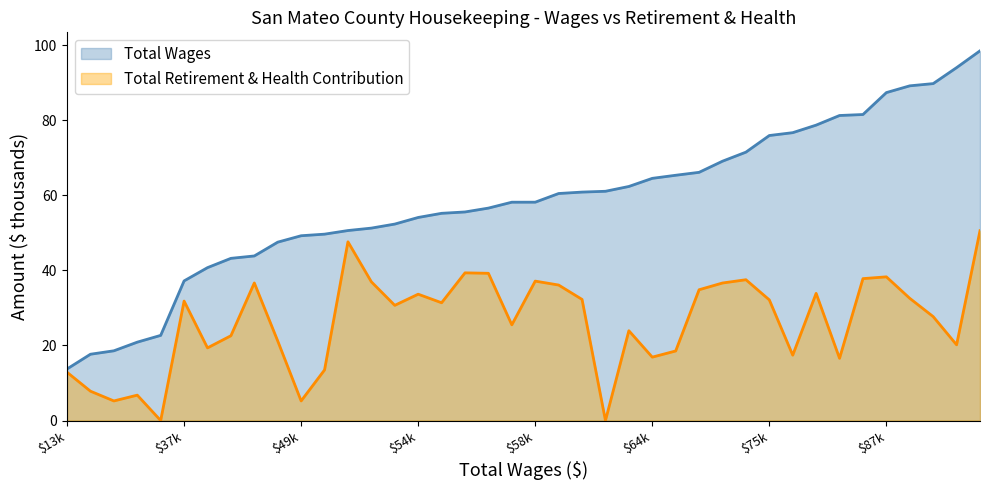

What is the value of the 27th point from the left?

65.4